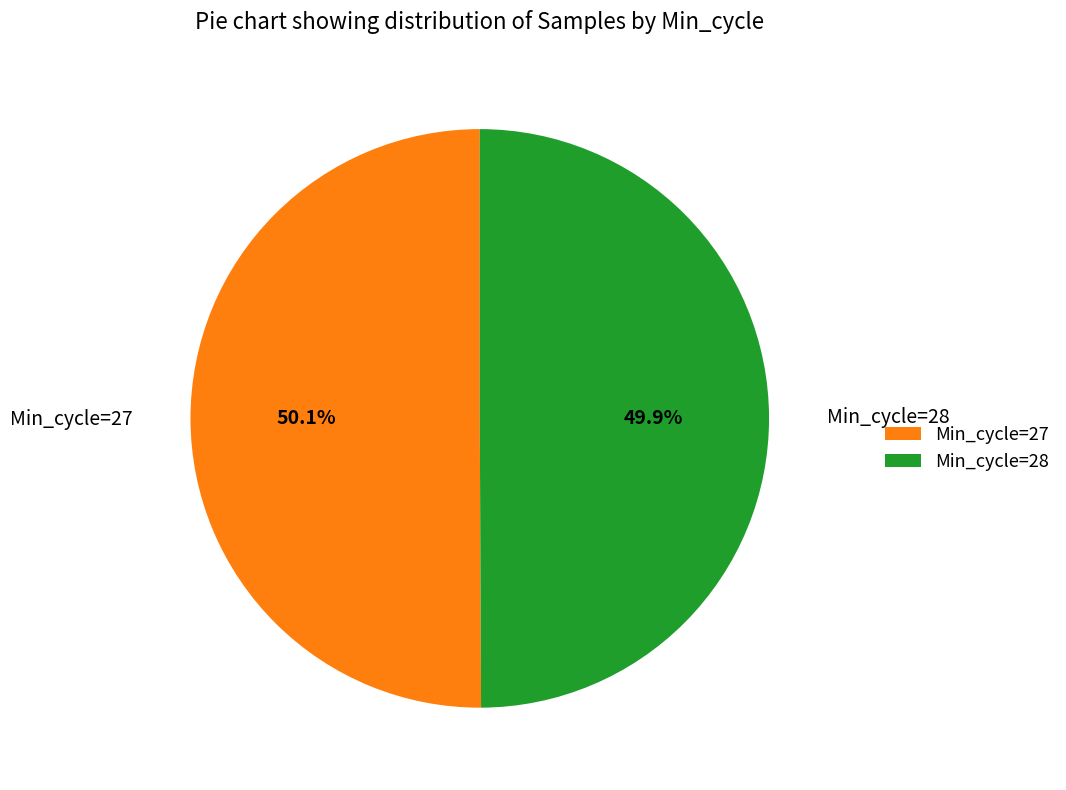

What is the ratio of the value at Min_cycle=28 to the value at Min_cycle=27?

1.0